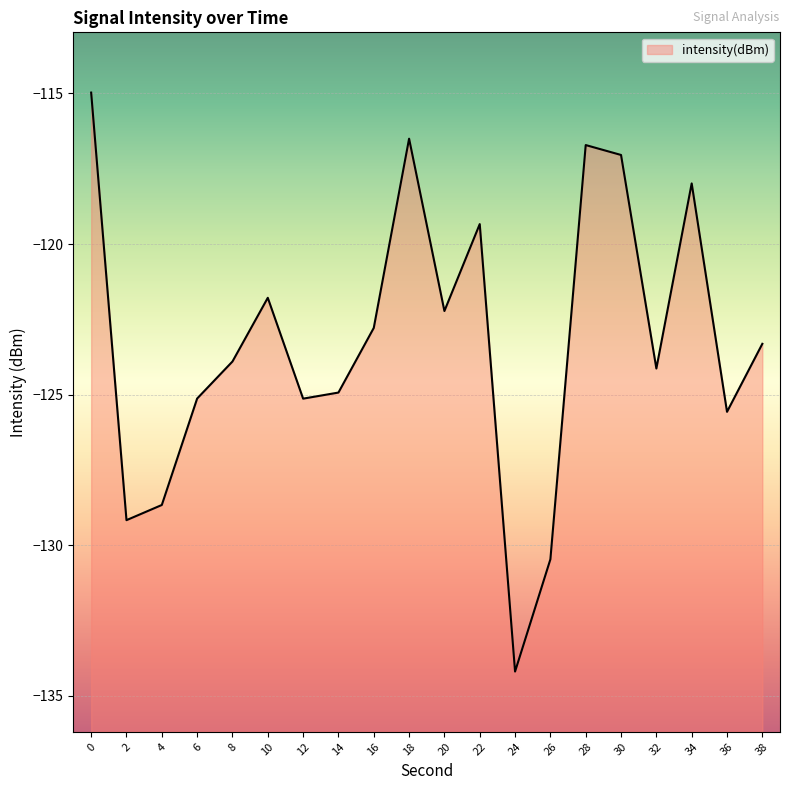

What is the sum of all values?

-2463.9